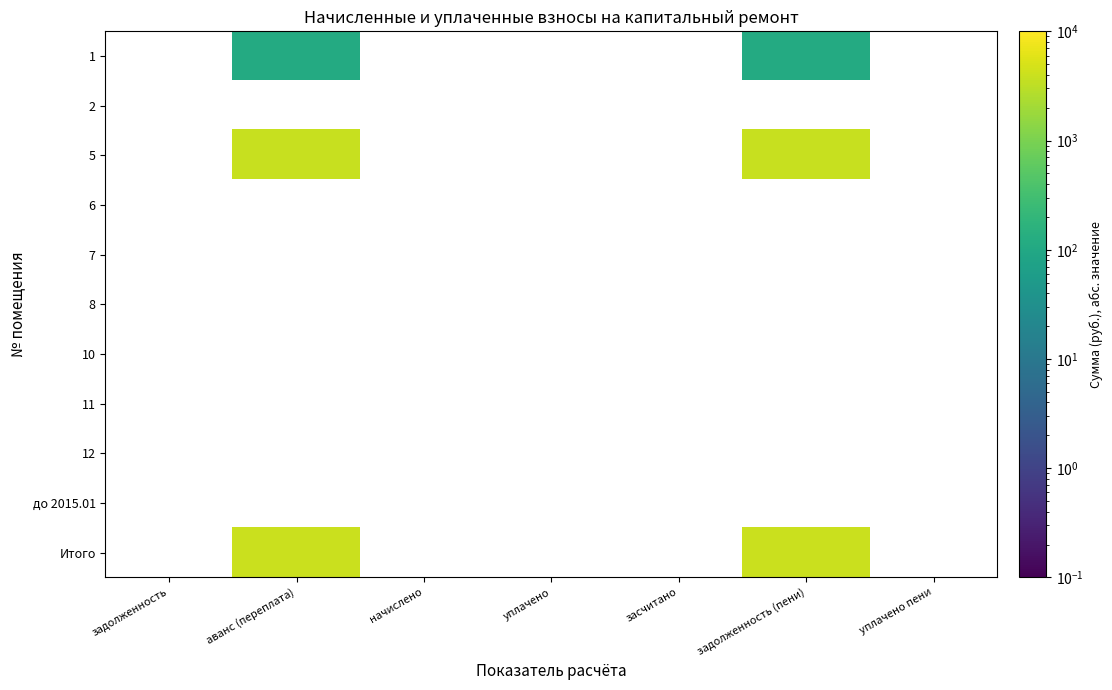

Rank the series by their average value, from lowest to highest.

1, 2, 5, 6, 7, 8, 10, 11, 12, до 2015.01, Итого